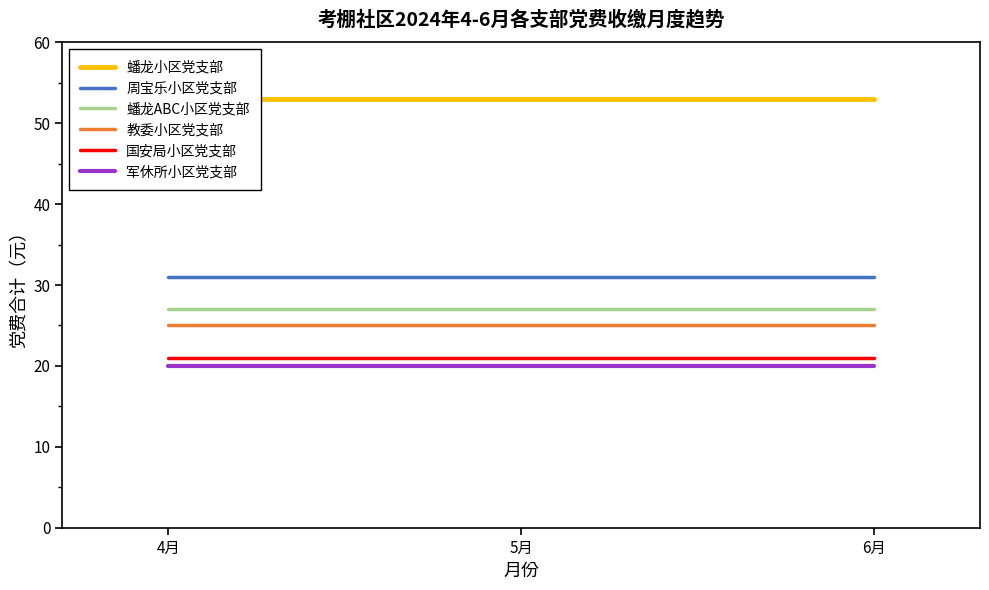

What is the label of the 2nd point from the left?

5月